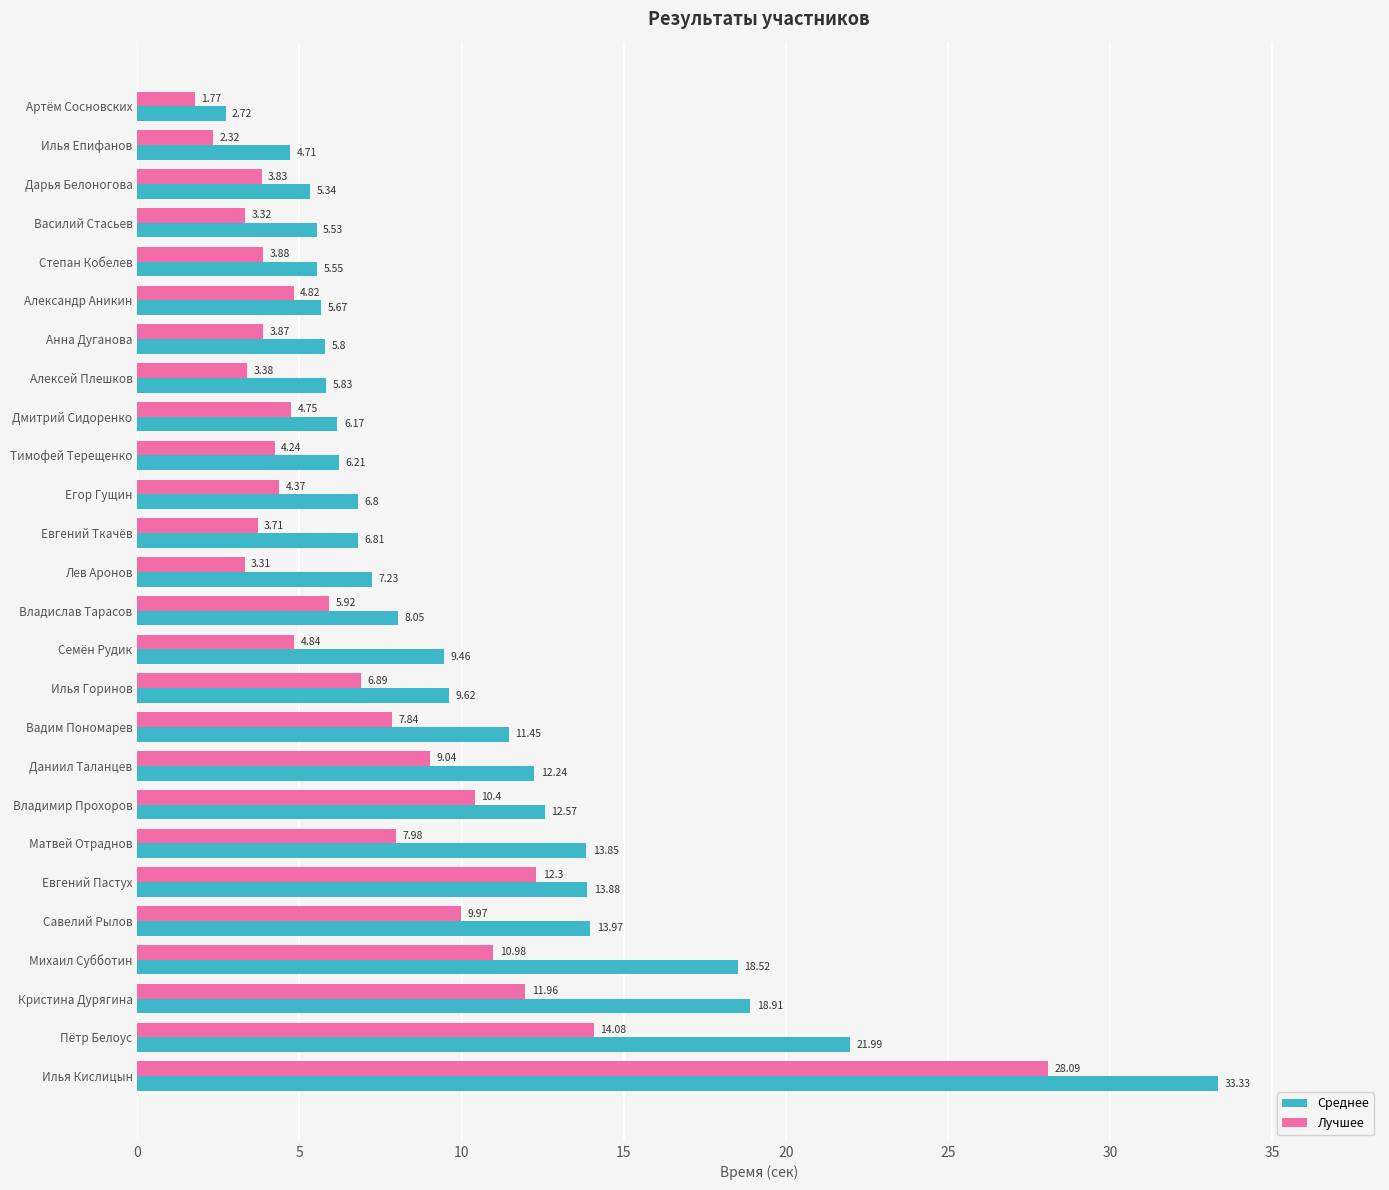

At which label does Лучшее reach its minimum?

Артём Сосновских